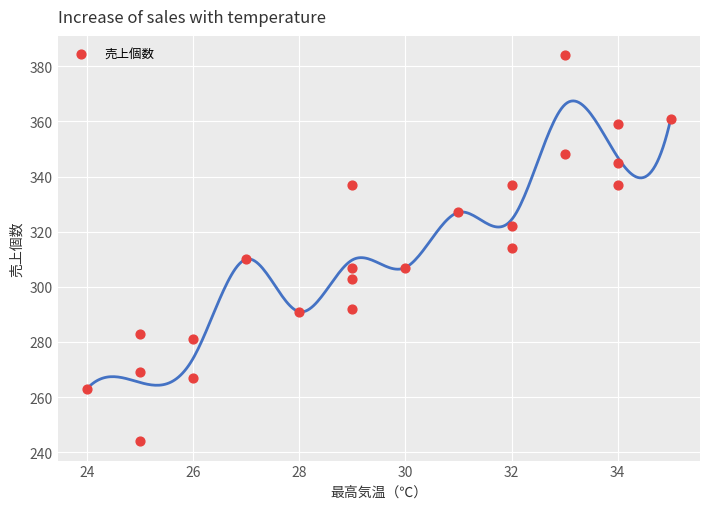

What is the range of X values (max minus min)?

11